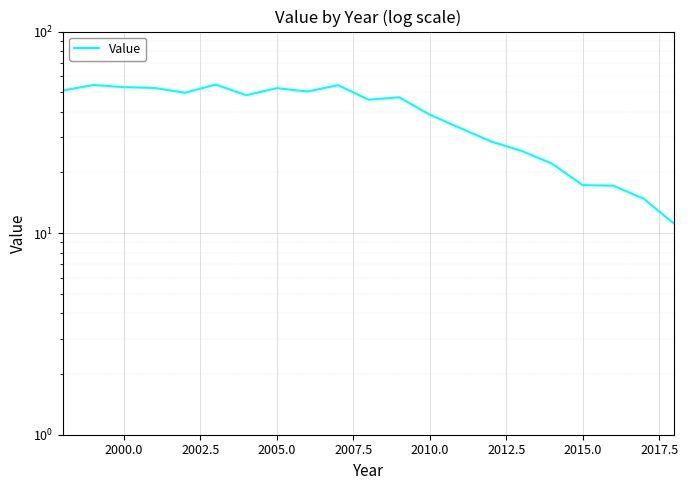

How many series are shown in this chart?

1